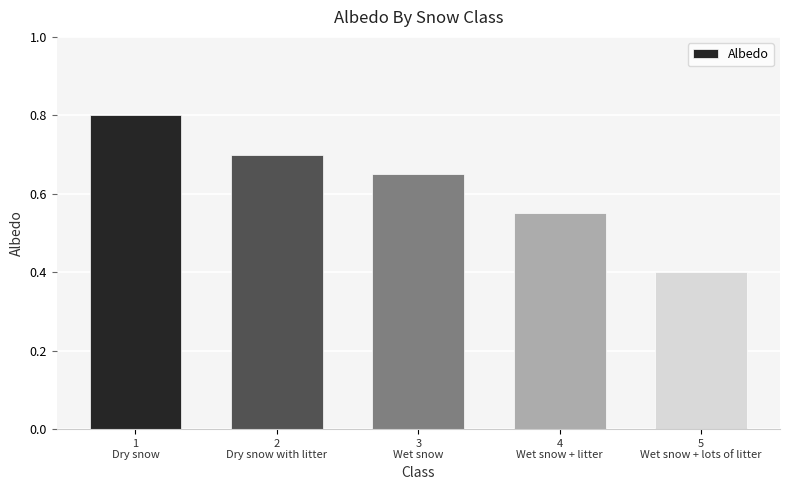

What is the label of the 3rd bar from the left?

3
Wet snow